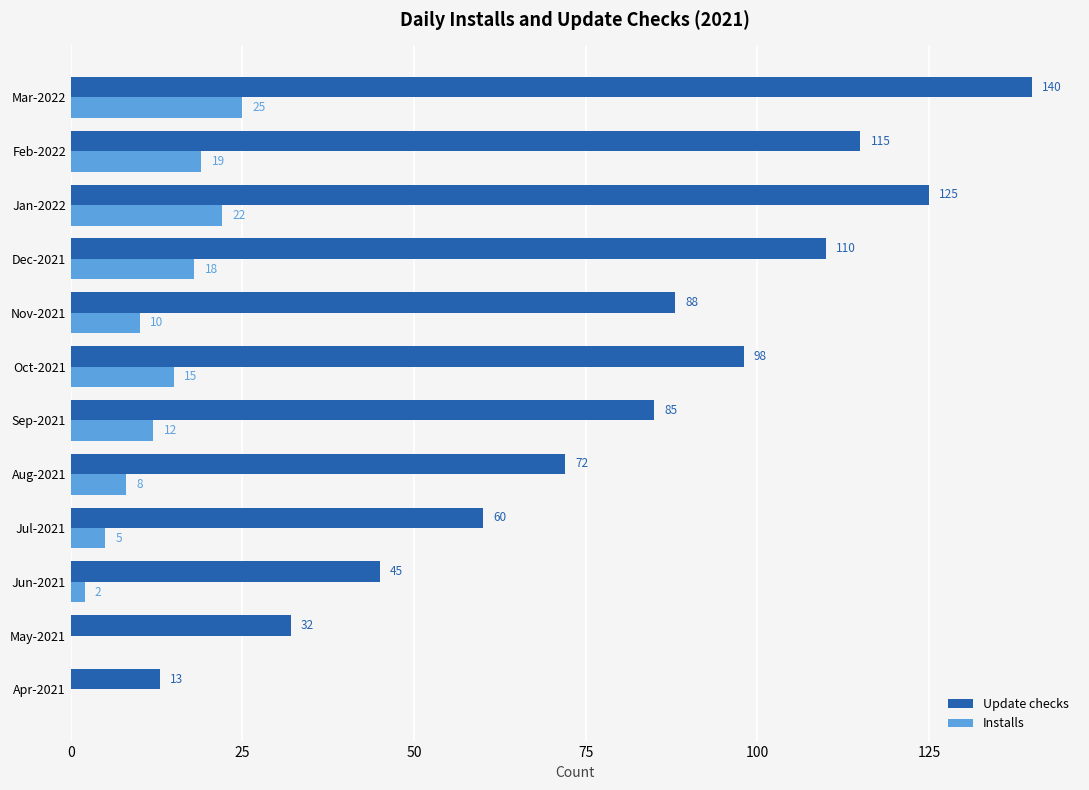

The value of Update checks at Jan-2022 is 125. True or false?

True